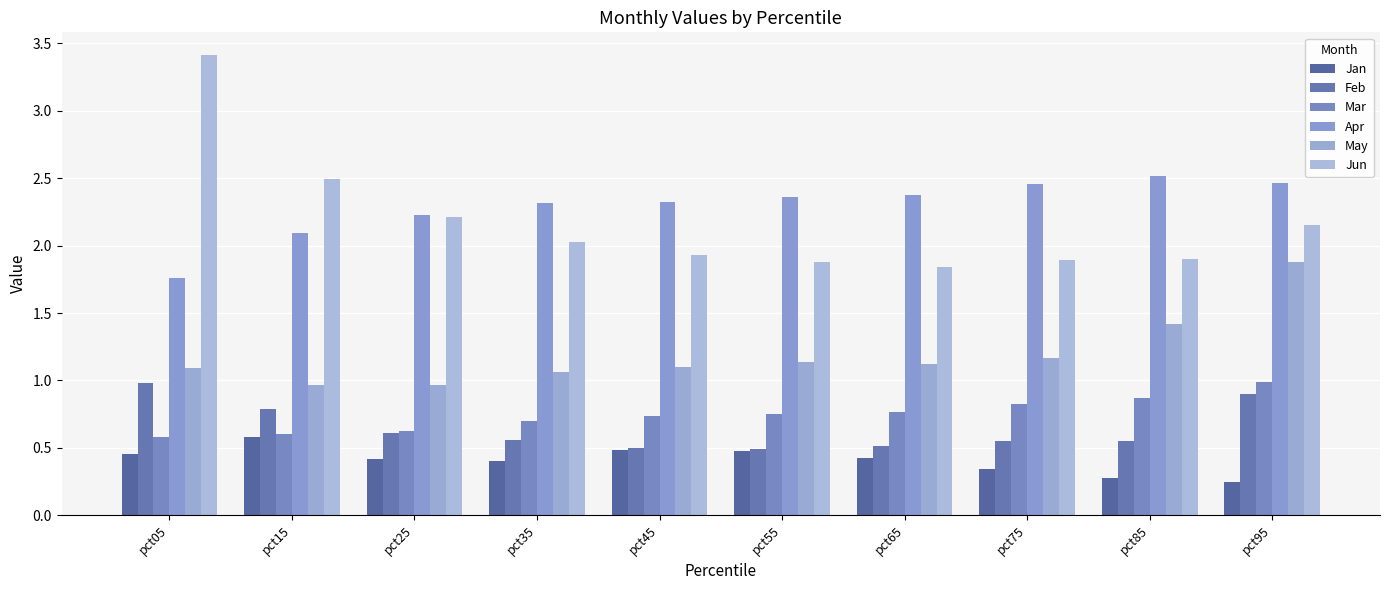

How many bars are there in total?

60